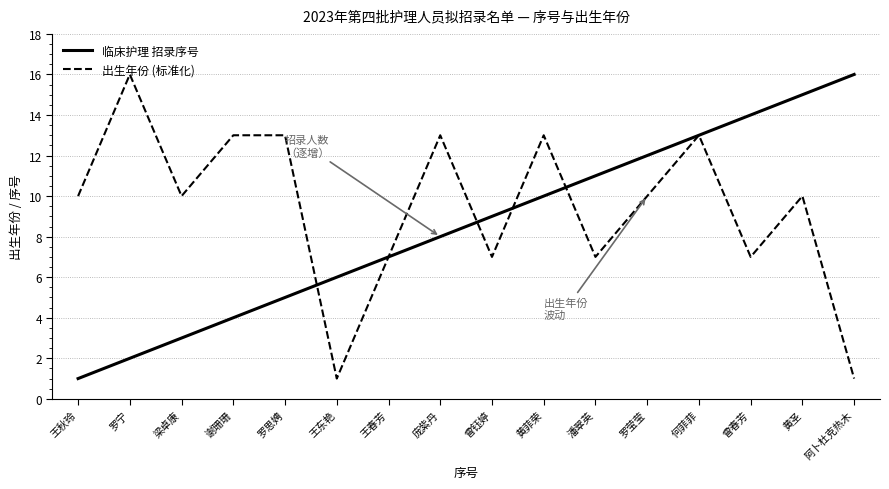

At 庞紫丹, list the series in order from largest to smallest.

出生年份 (标准化), 临床护理 招录序号